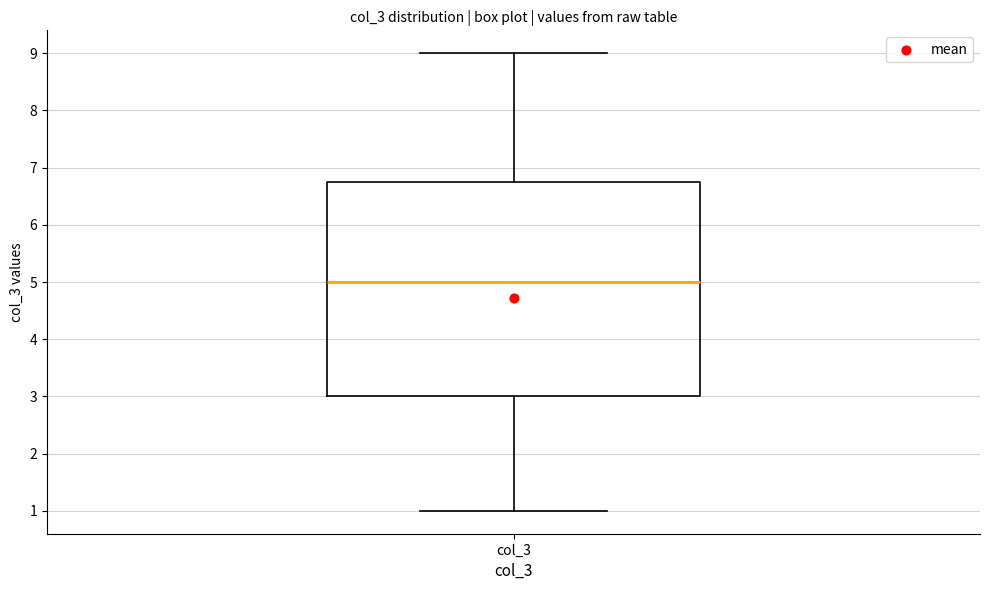

Transcribe this box plot: give where the median line is, the range the box spans, and where the two whiskers end, as read against the y-axis. The values are not printed on the chart, so give them approximately, as read against the axis.

median 5.0, box 3.0 to 6.8, whiskers 1.0 to 9.0